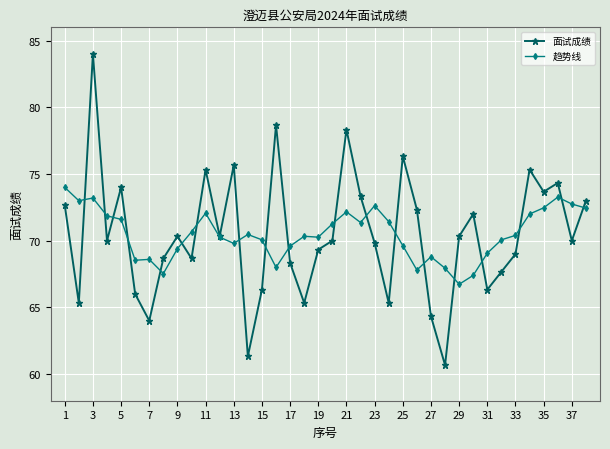

How many distinct data groups are displayed?

2